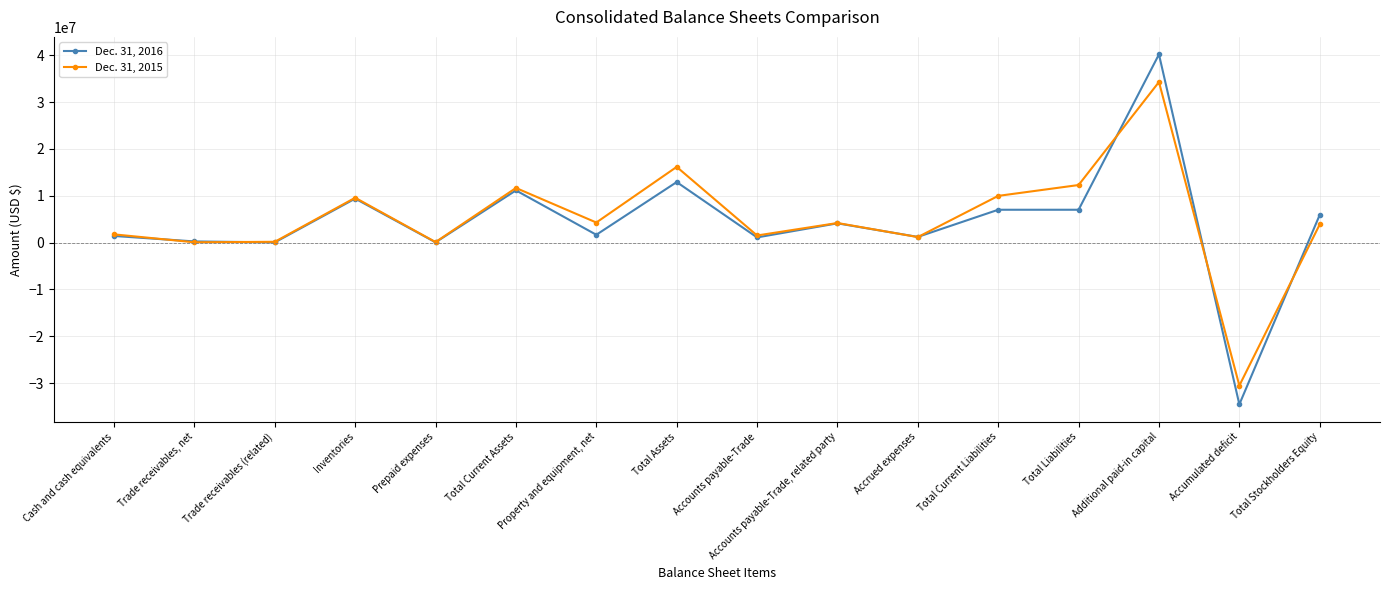

Is this an area chart (filled region under the line)?

No